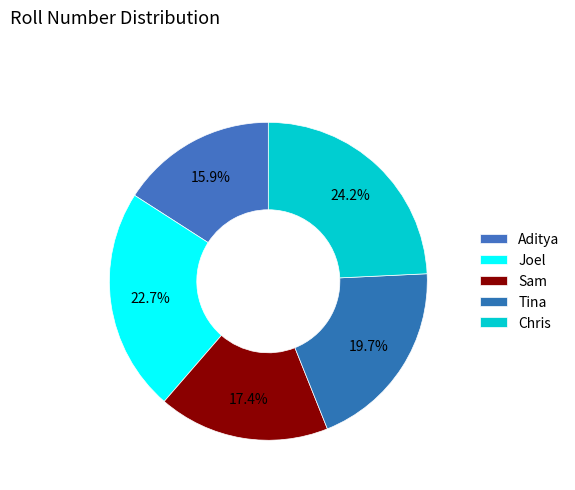

To the nearest percent, what percentage of the pie is Aditya?

16%